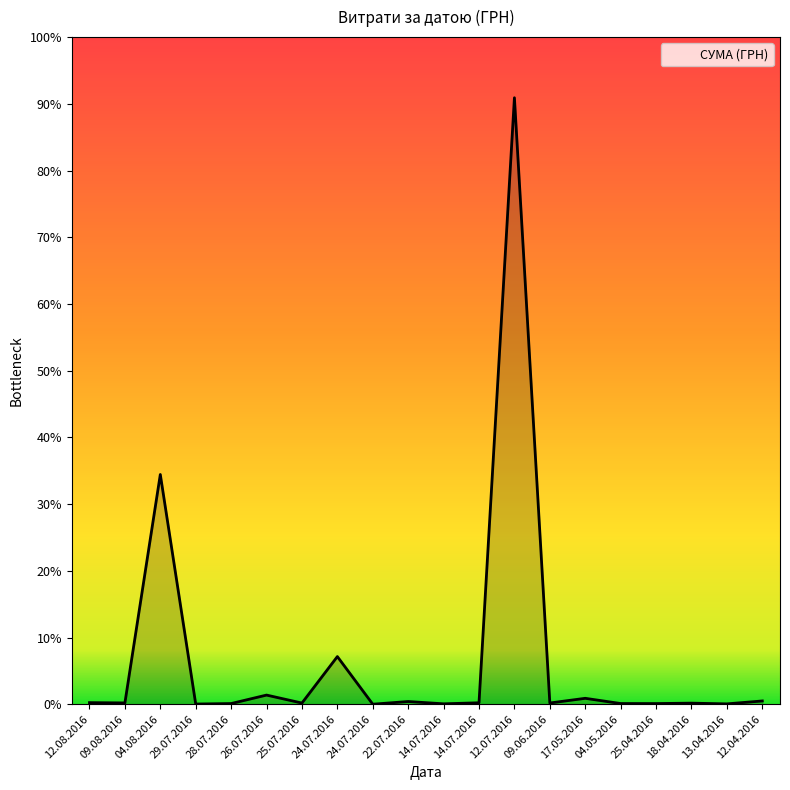

Does the chart have visible grid lines?

No